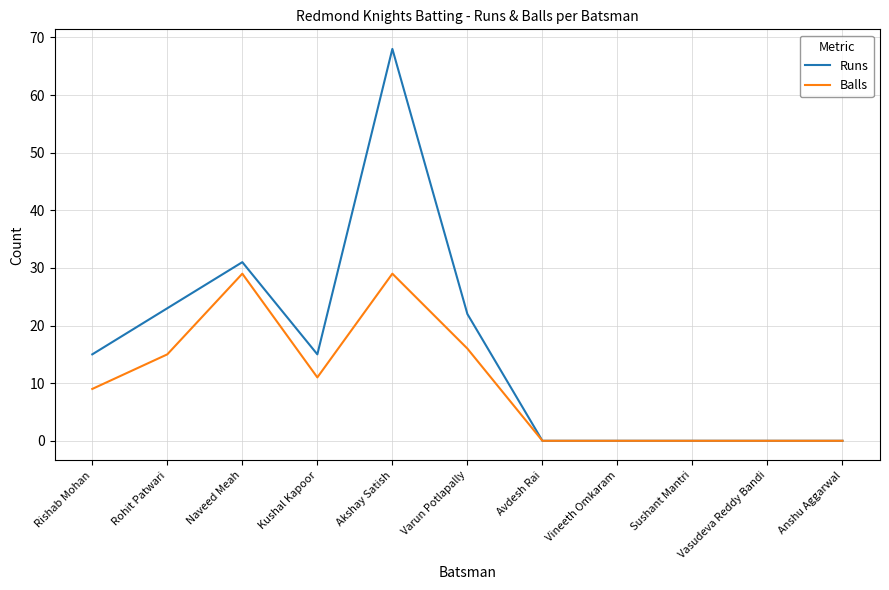

What are all the series names shown in the legend?

Runs, Balls